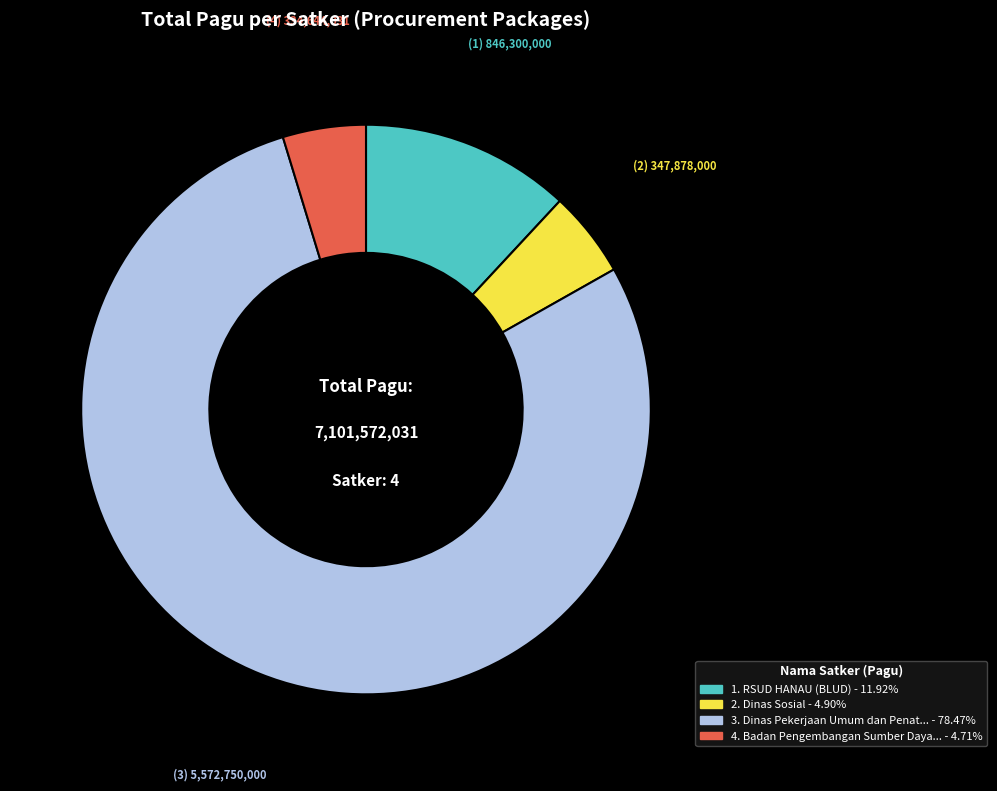

Is there a majority slice in this chart?

Yes